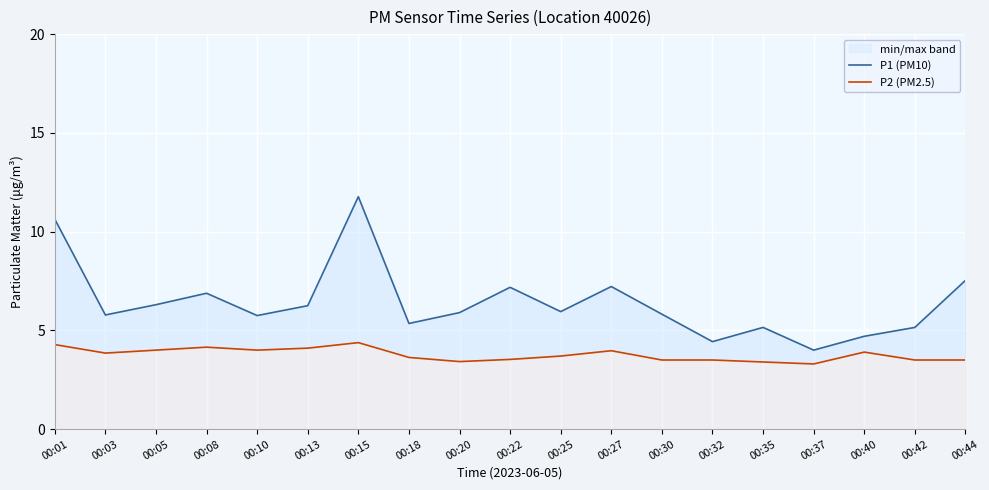

At which label does P1 (PM10) reach its minimum?

00:37